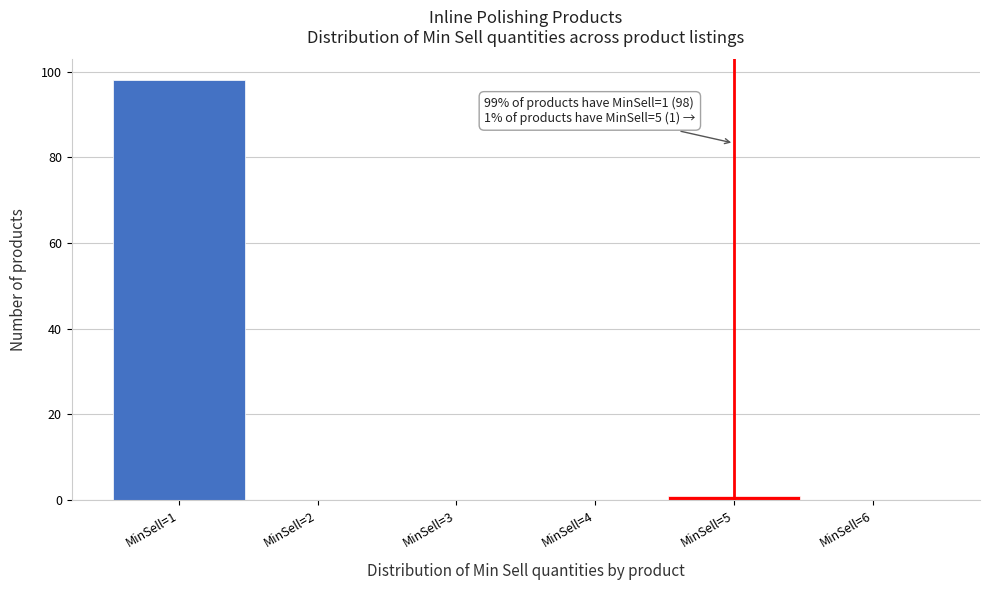

Which range on the x-axis has the tallest bar?

0.5 to 1.5